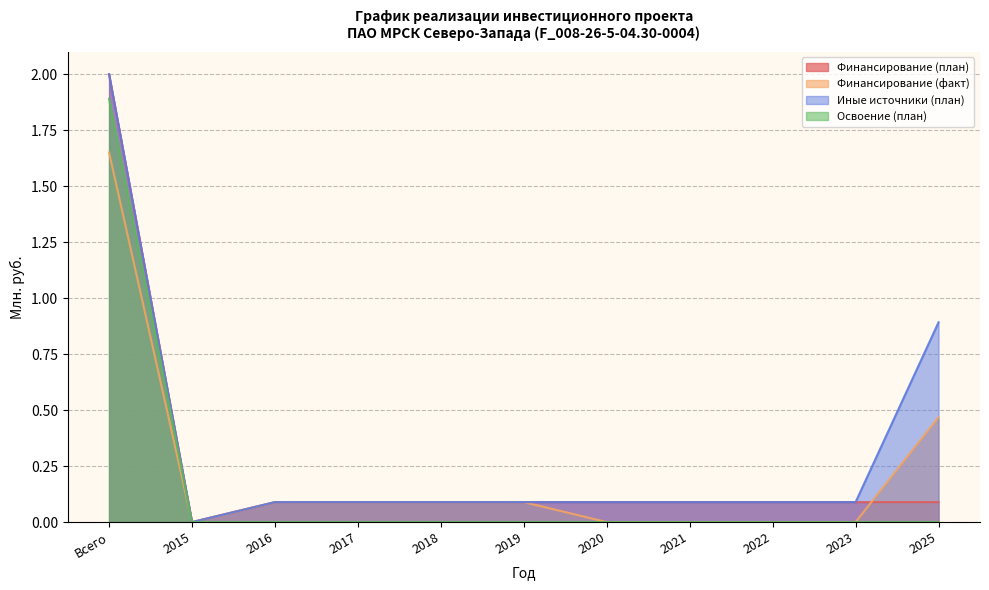

After their last crossing, which series has the higher values: Финансирование (план) or Финансирование (факт)?

Финансирование (факт)